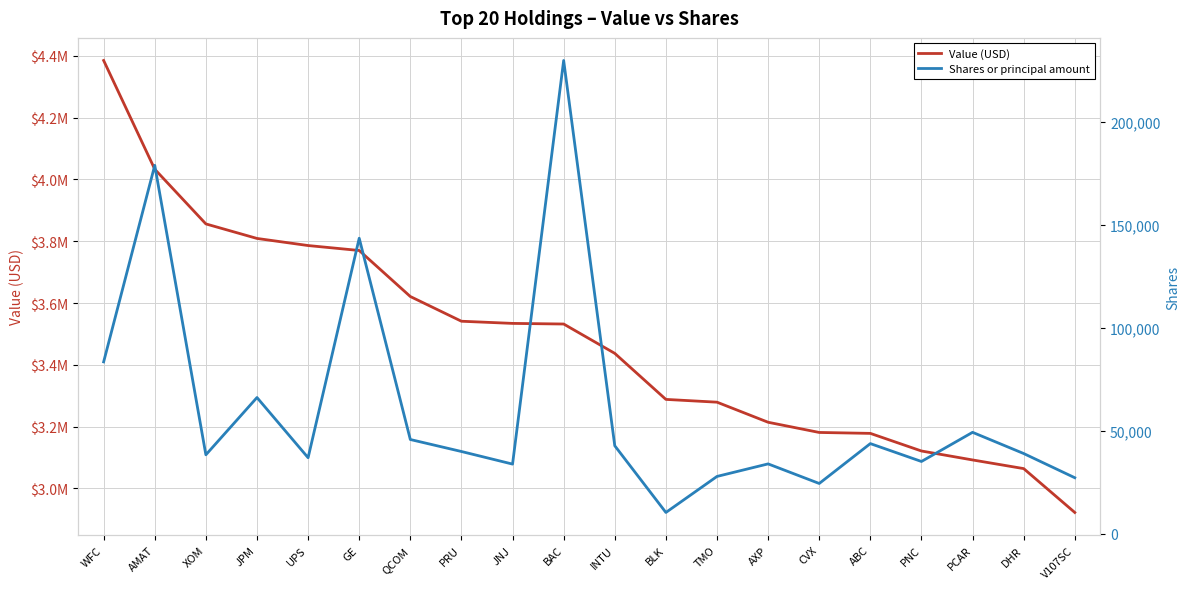

Which series has the widest spread of values?

Value (USD)